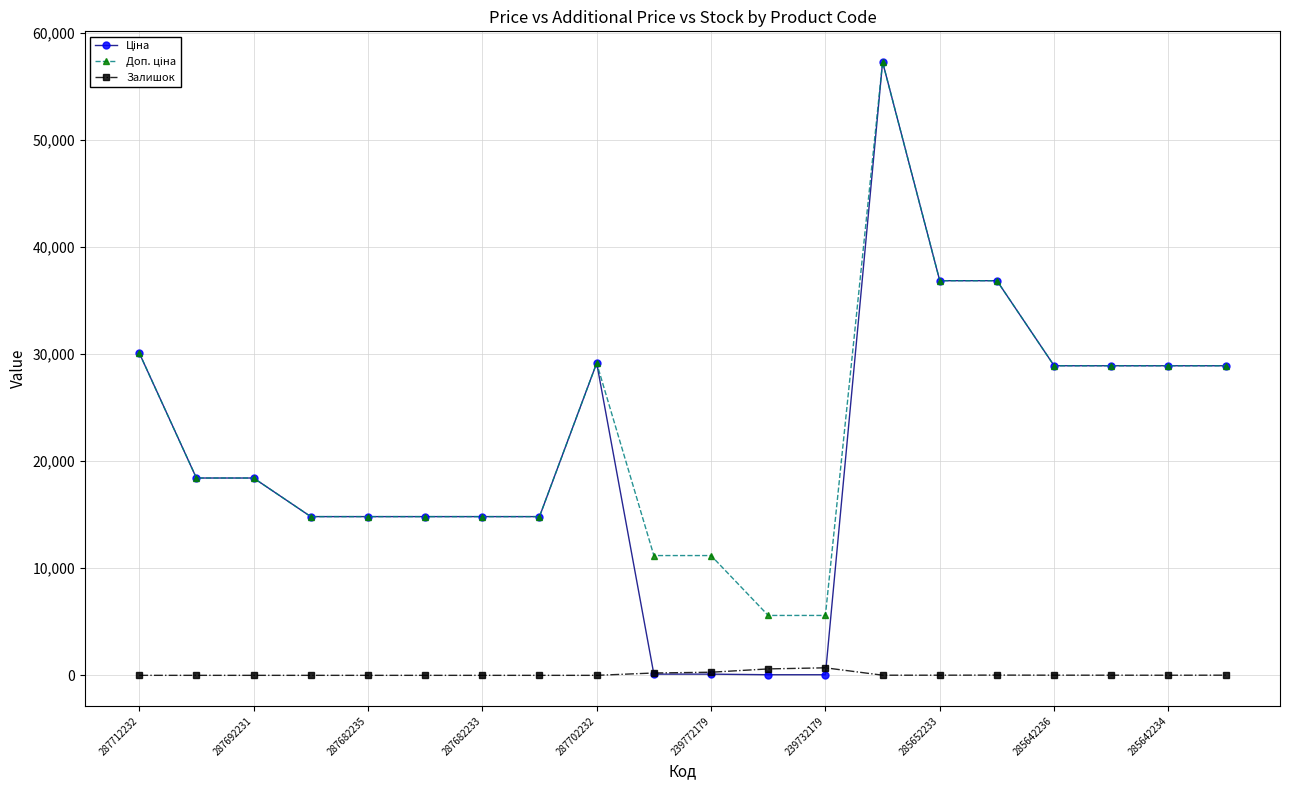

What is the greatest value displayed?

57258.0